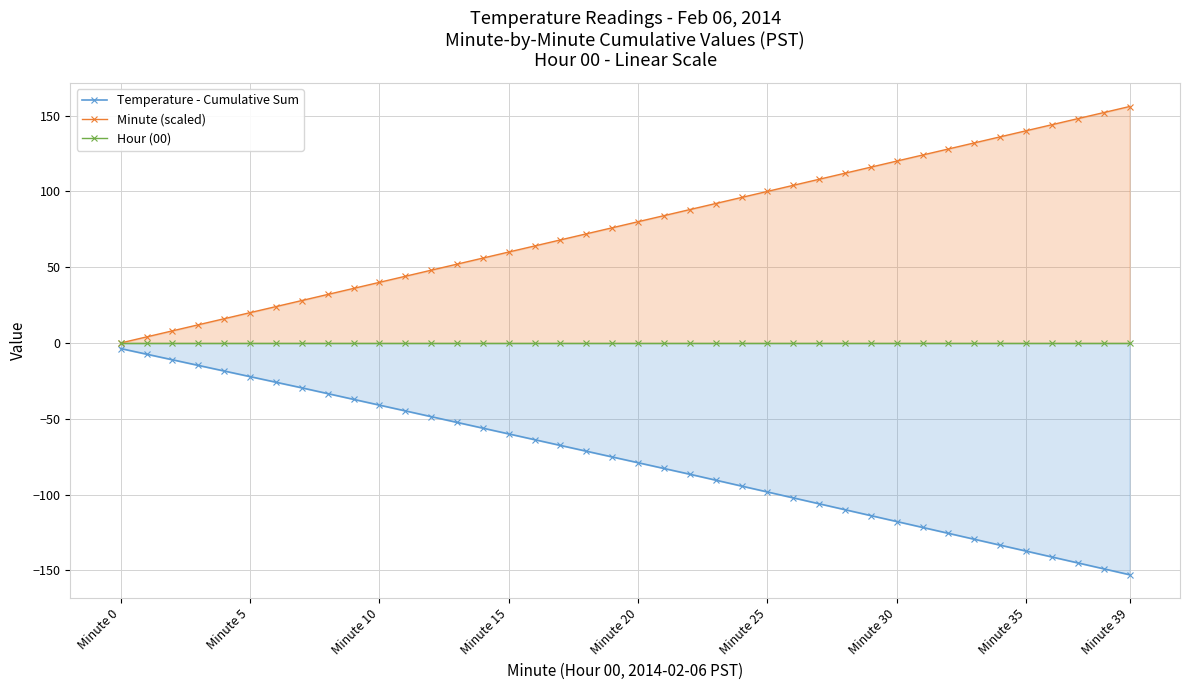

What are all the series names shown in the legend?

Temperature - Cumulative Sum, Minute (scaled), Hour (00)